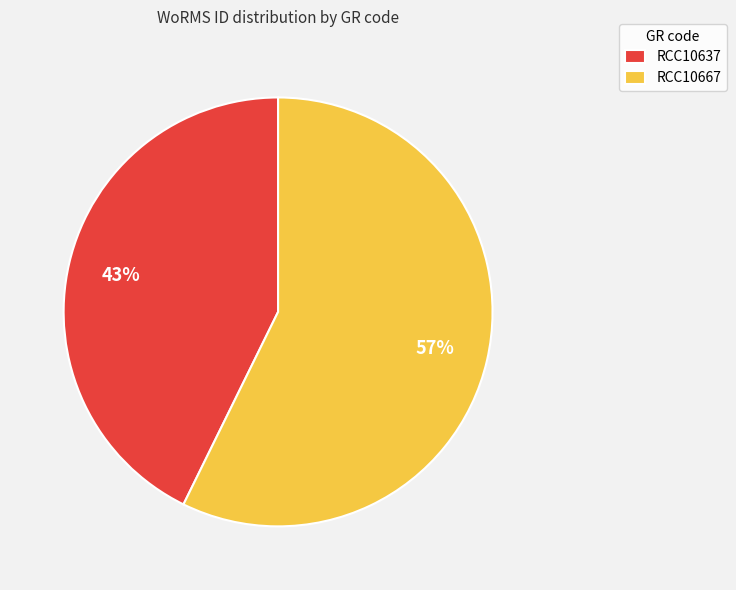

Between RCC10667 and RCC10637, which is larger?

RCC10667